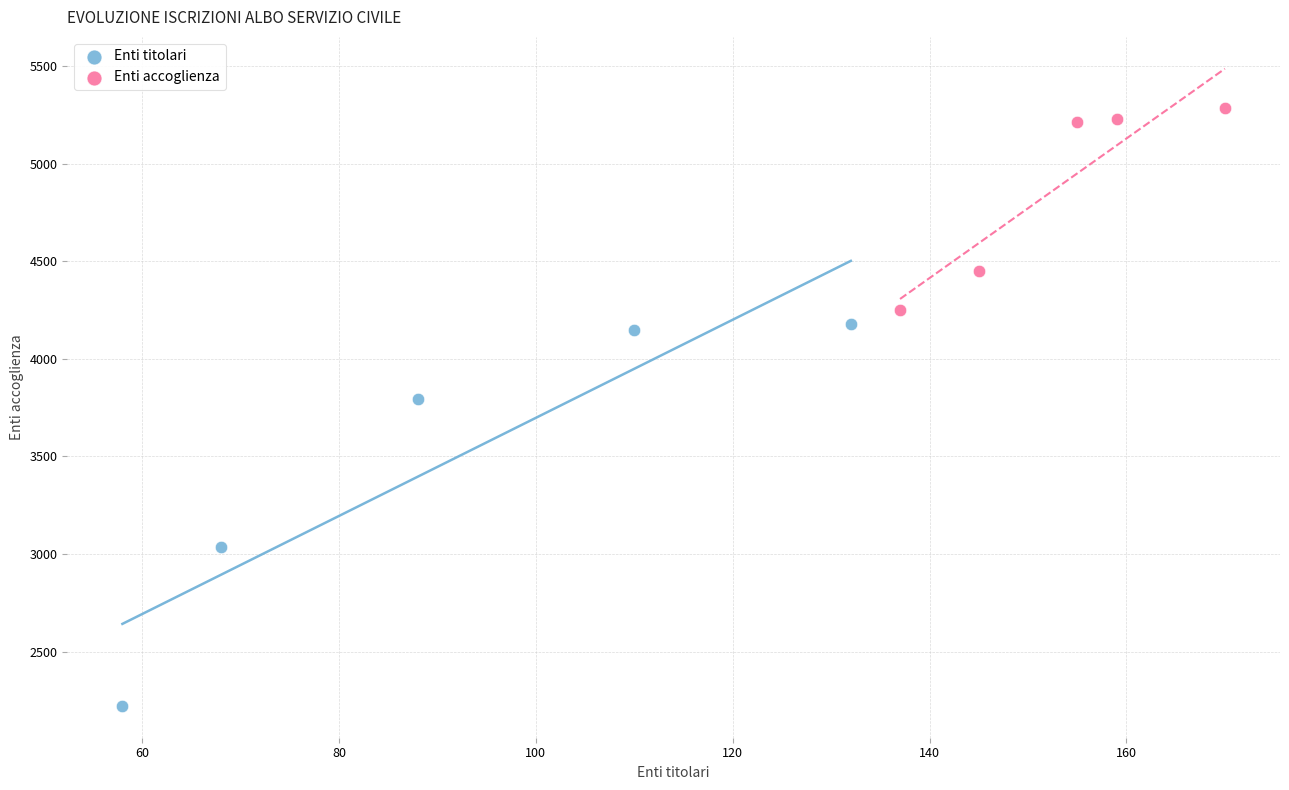

Which series has the widest spread of Y values?

Enti titolari